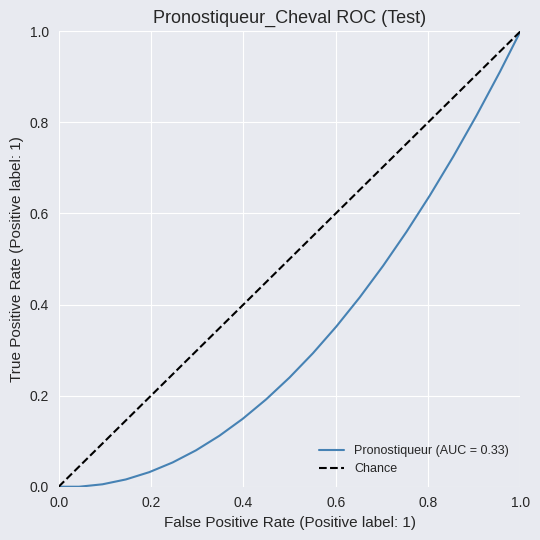

Between 0.0 and 1.0, which is larger?

1.0